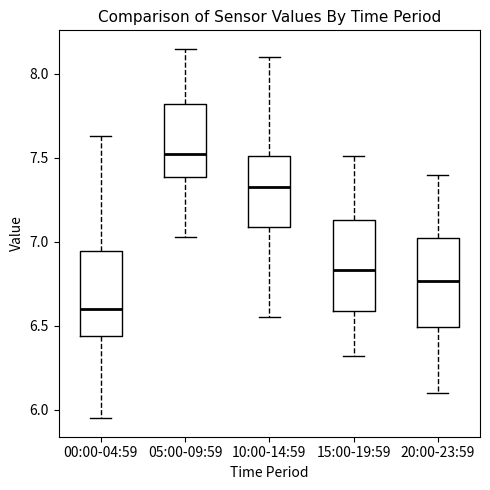

Reading left to right, read every box against the y-axis: the position of its median line, the range the box covers, and the ends of its whiskers. The values are not printed on the chart, so give them approximately, as read against the axis.

00:00-04:59: median 6.60, box 6.45 to 6.95, whiskers 5.95 to 7.65
05:00-09:59: median 7.55, box 7.40 to 7.80, whiskers 7.05 to 8.15
10:00-14:59: median 7.35, box 7.10 to 7.50, whiskers 6.55 to 8.10
15:00-19:59: median 6.85, box 6.60 to 7.15, whiskers 6.30 to 7.50
20:00-23:59: median 6.75, box 6.50 to 7.05, whiskers 6.10 to 7.40